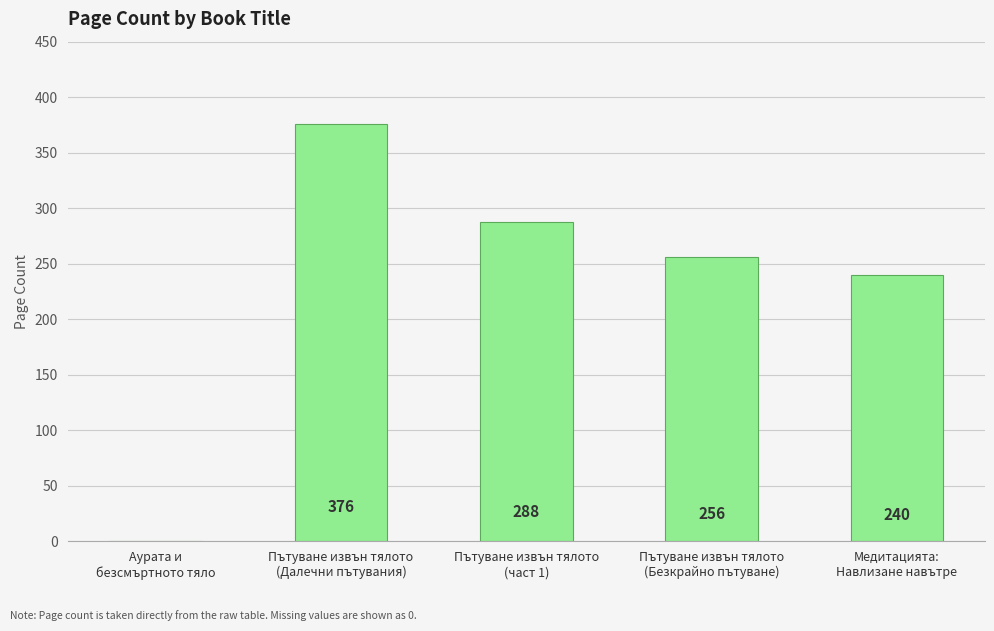

How many values are above zero?

4